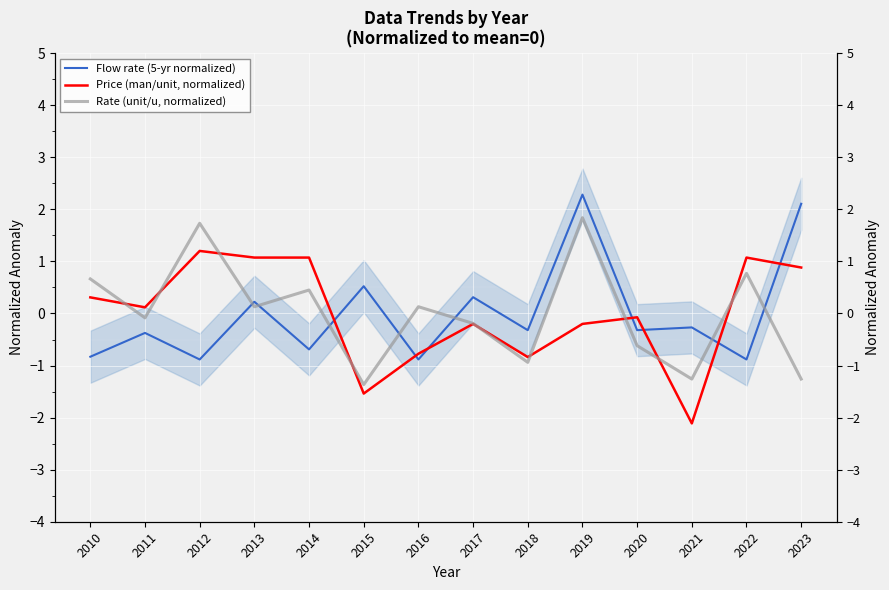

At which category does Price (man/unit, normalized) reach its first local valley?

2011